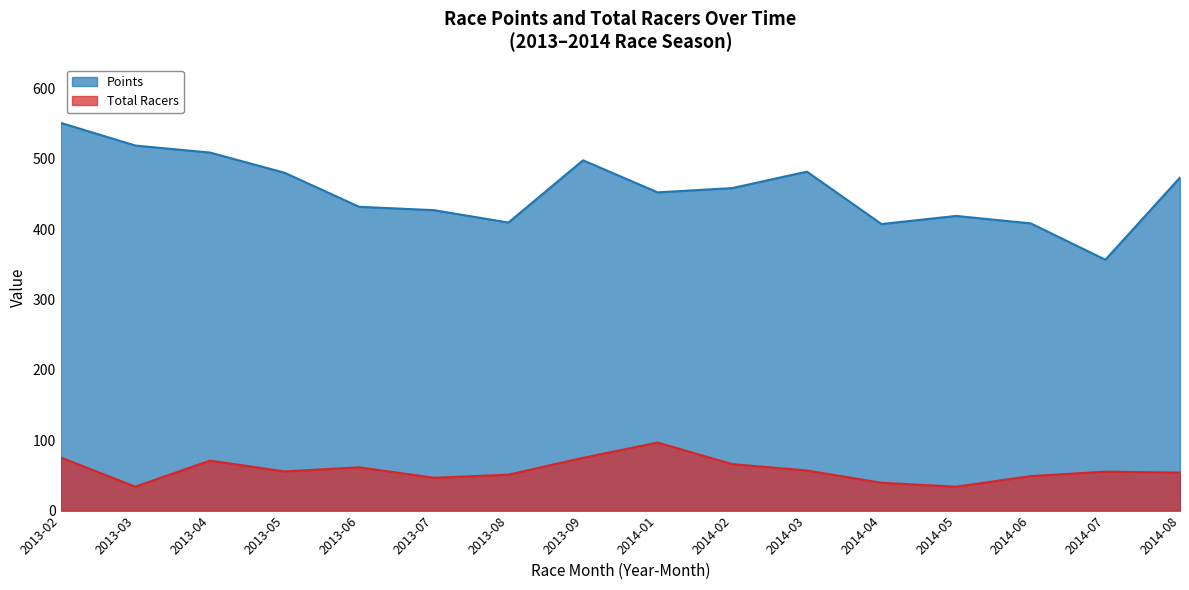

What is the difference between the maximum and minimum values in the Points series?

194.5